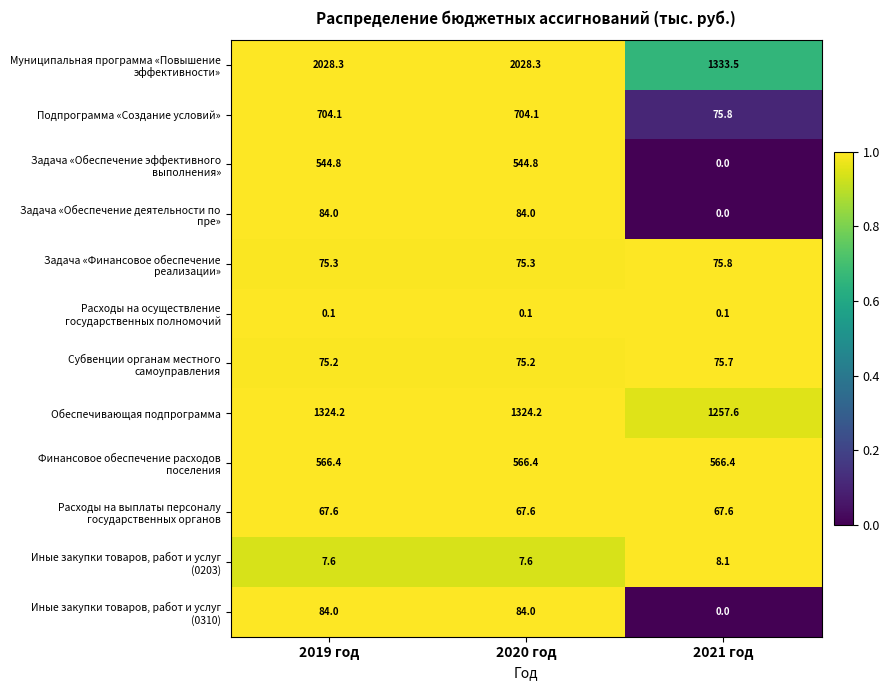

What is the difference between the maximum and minimum values in the Обеспечивающая подпрограмма series?

66.6